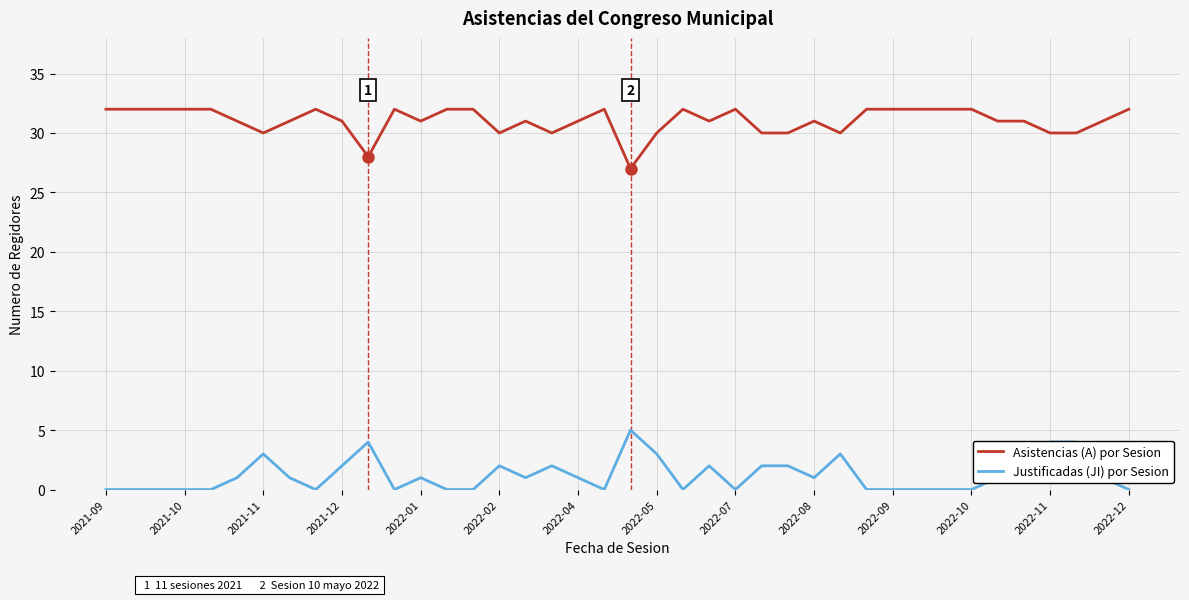

List the series in order of their peak value, lowest first.

Justificadas (JI) por Sesion, Asistencias (A) por Sesion